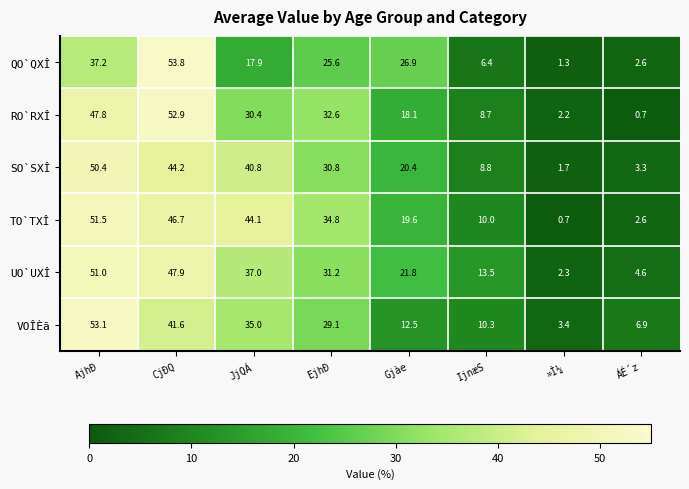

What is the difference between the highest and lowest values at IjnæS?

7.1